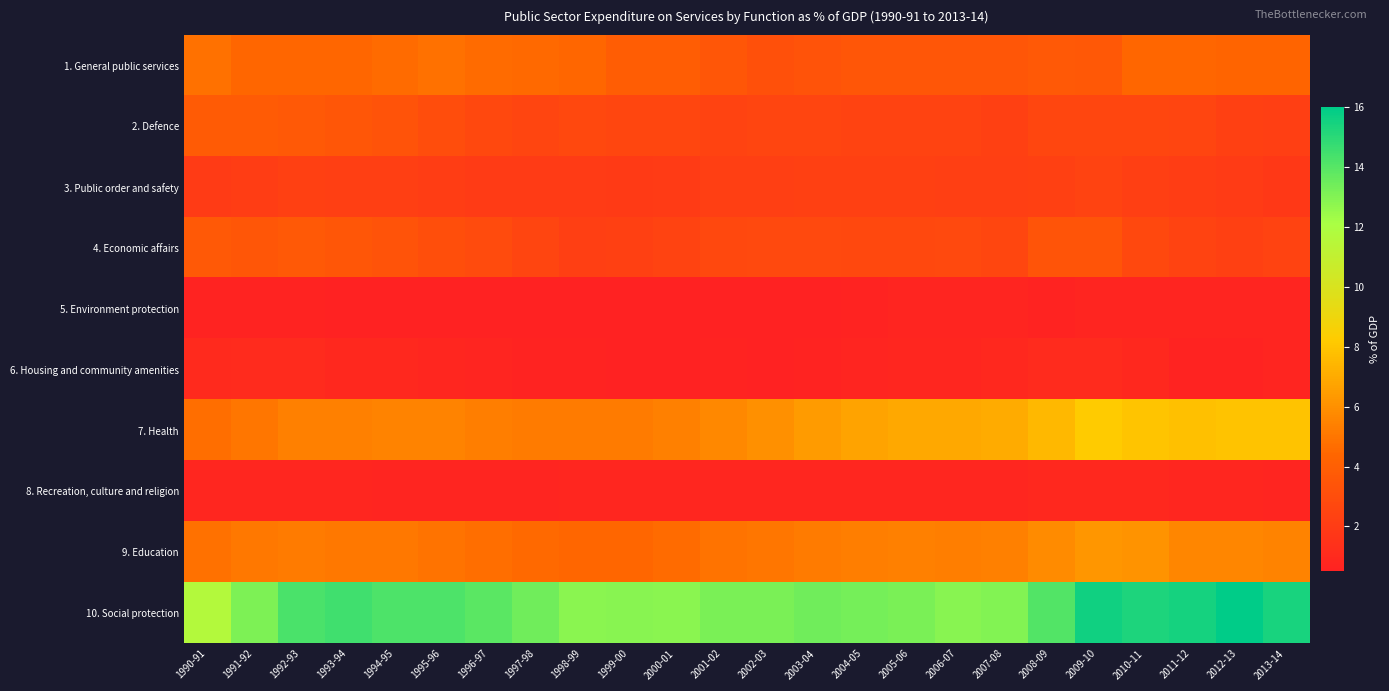

Reading left to right, what are all the values shown in this chart?

1. General public services: 1990-91=4.8	1991-92=4.4	1992-93=4.4	1993-94=4.4	1994-95=4.6	1995-96=4.8	1996-97=4.6	1997-98=4.5	1998-99=4.4	1999-00=3.9	2000-01=3.9	2001-02=3.5	2002-03=3.2	2003-04=3.3	2004-05=3.5	2005-06=3.5	2006-07=3.5	2007-08=3.5	2008-09=3.7	2009-10=3.6	2010-11=4.4	2011-12=4.4	2012-13=4.3	2013-14=4.3
2. Defence: 1990-91=3.8	1991-92=3.8	1992-93=3.7	1993-94=3.5	1994-95=3.3	1995-96=3.0	1996-97=2.7	1997-98=2.5	1998-99=2.7	1999-00=2.6	2000-01=2.6	2001-02=2.4	2002-03=2.5	2003-04=2.5	2004-05=2.4	2005-06=2.4	2006-07=2.4	2007-08=2.3	2008-09=2.6	2009-10=2.6	2010-11=2.6	2011-12=2.5	2012-13=2.3	2013-14=2.2
3. Public order and safety: 1990-91=2.0	1991-92=2.1	1992-93=2.3	1993-94=2.2	1994-95=2.2	1995-96=2.1	1996-97=2.0	1997-98=2.0	1998-99=2.0	1999-00=1.9	2000-01=2.0	2001-02=2.2	2002-03=2.2	2003-04=2.3	2004-05=2.3	2005-06=2.3	2006-07=2.2	2007-08=2.2	2008-09=2.3	2009-10=2.4	2010-11=2.2	2011-12=2.1	2012-13=2.0	2013-14=1.8
4. Economic affairs: 1990-91=3.7	1991-92=3.5	1992-93=3.7	1993-94=3.5	1994-95=3.3	1995-96=3.1	1996-97=2.9	1997-98=2.5	1998-99=2.2	1999-00=2.3	2000-01=2.4	2001-02=2.7	2002-03=2.8	2003-04=2.8	2004-05=2.7	2005-06=2.7	2006-07=2.8	2007-08=2.6	2008-09=3.4	2009-10=3.4	2010-11=2.7	2011-12=2.4	2012-13=2.3	2013-14=2.4
5. Environment protection: 1990-91=0.6	1991-92=0.6	1992-93=0.6	1993-94=0.5	1994-95=0.5	1995-96=0.5	1996-97=0.5	1997-98=0.5	1998-99=0.5	1999-00=0.5	2000-01=0.5	2001-02=0.5	2002-03=0.5	2003-04=0.5	2004-05=0.6	2005-06=0.7	2006-07=0.7	2007-08=0.7	2008-09=0.6	2009-10=0.7	2010-11=0.7	2011-12=0.7	2012-13=0.7	2013-14=0.7
6. Housing and community amenities: 1990-91=1.0	1991-92=1.1	1992-93=1.1	1993-94=0.9	1994-95=0.9	1995-96=0.8	1996-97=0.7	1997-98=0.6	1998-99=0.6	1999-00=0.5	2000-01=0.5	2001-02=0.6	2002-03=0.5	2003-04=0.6	2004-05=0.7	2005-06=0.8	2006-07=0.8	2007-08=0.9	2008-09=1.1	2009-10=1.1	2010-11=0.9	2011-12=0.6	2012-13=0.6	2013-14=0.7
7. Health: 1990-91=4.7	1991-92=5.0	1992-93=5.4	1993-94=5.4	1994-95=5.5	1995-96=5.5	1996-97=5.3	1997-98=5.2	1998-99=5.2	1999-00=5.2	2000-01=5.4	2001-02=5.7	2002-03=6.0	2003-04=6.4	2004-05=6.7	2005-06=6.9	2006-07=6.9	2007-08=7.0	2008-09=7.5	2009-10=8.2	2010-11=8.0	2011-12=7.8	2012-13=7.9	2013-14=7.9
8. Recreation, culture and religion: 1990-91=0.8	1991-92=0.8	1992-93=0.8	1993-94=0.8	1994-95=0.7	1995-96=0.7	1996-97=0.7	1997-98=0.7	1998-99=0.8	1999-00=0.8	2000-01=0.8	2001-02=0.8	2002-03=0.8	2003-04=0.8	2004-05=0.8	2005-06=0.8	2006-07=0.8	2007-08=0.8	2008-09=0.9	2009-10=0.9	2010-11=0.9	2011-12=0.8	2012-13=0.8	2013-14=0.7
9. Education: 1990-91=4.8	1991-92=5.1	1992-93=5.2	1993-94=5.1	1994-95=5.1	1995-96=4.9	1996-97=4.7	1997-98=4.5	1998-99=4.4	1999-00=4.4	2000-01=4.6	2001-02=4.9	2002-03=5.0	2003-04=5.2	2004-05=5.3	2005-06=5.4	2006-07=5.3	2007-08=5.4	2008-09=5.8	2009-10=6.2	2010-11=6.1	2011-12=5.6	2012-13=5.6	2013-14=5.5
10. Social protection: 1990-91=11.7	1991-92=13.1	1992-93=14.3	1993-94=14.5	1994-95=14.2	1995-96=14.2	1996-97=13.9	1997-98=13.4	1998-99=12.8	1999-00=12.9	2000-01=12.8	2001-02=13.2	2002-03=13.2	2003-04=13.4	2004-05=13.3	2005-06=13.2	2006-07=12.9	2007-08=13.0	2008-09=14.1	2009-10=15.6	2010-11=15.3	2011-12=15.5	2012-13=16.0	2013-14=15.4